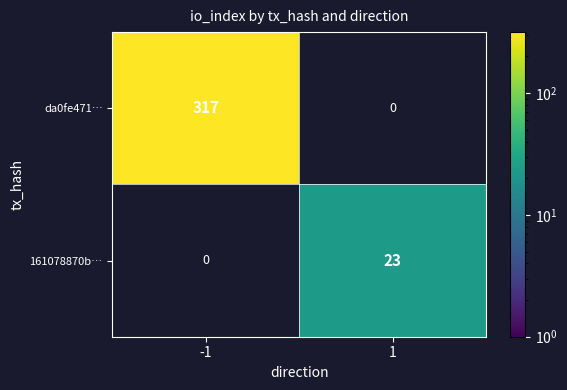

The value of da0fe471… at -1 is 135. True or false?

False